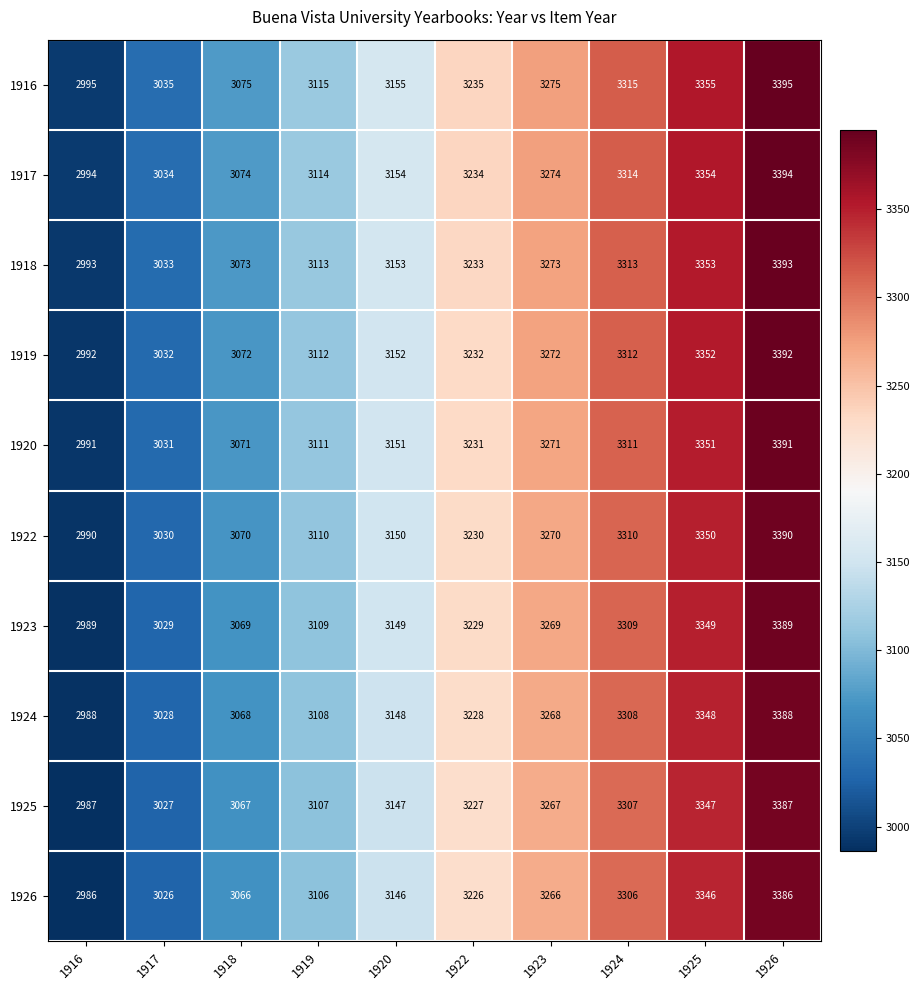

Where is 1919 nearest to the value 3192?

1920